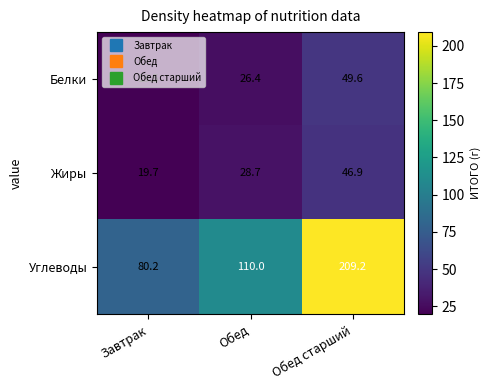

Which series has the widest spread of values?

Углеводы